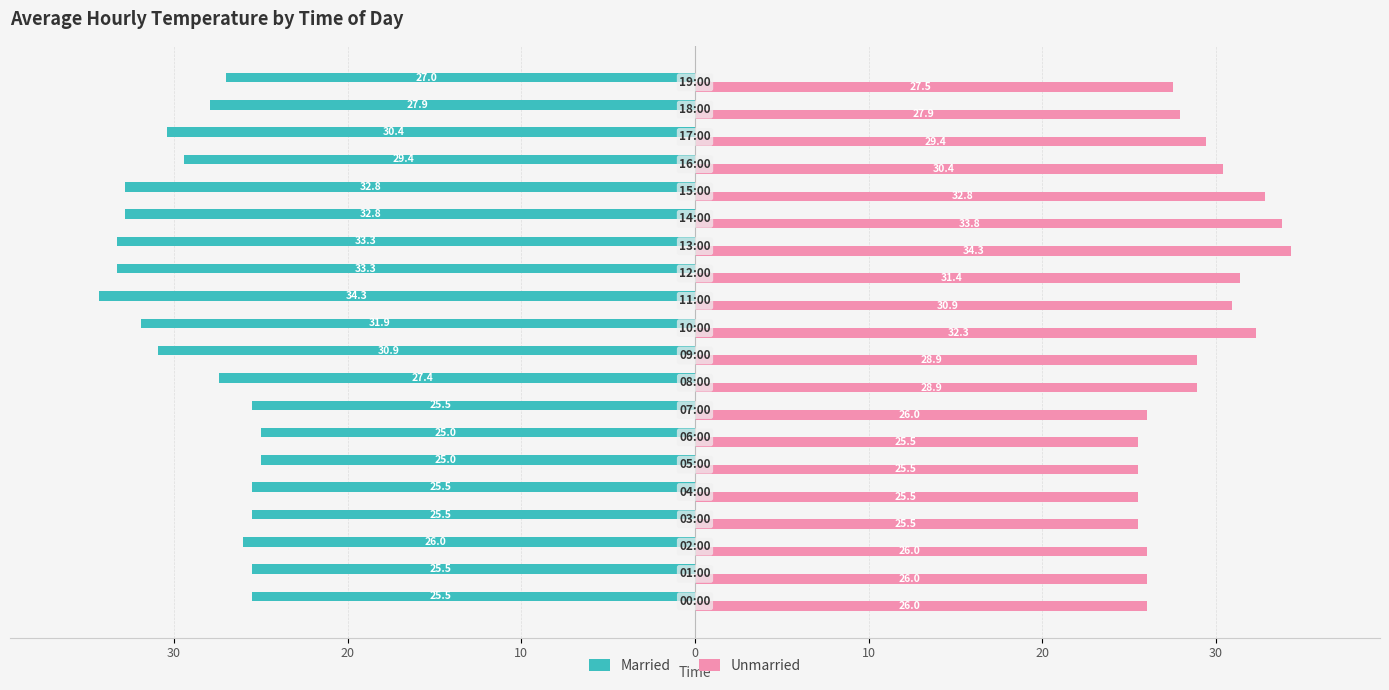

What are all the series names shown in the legend?

Married, Unmarried